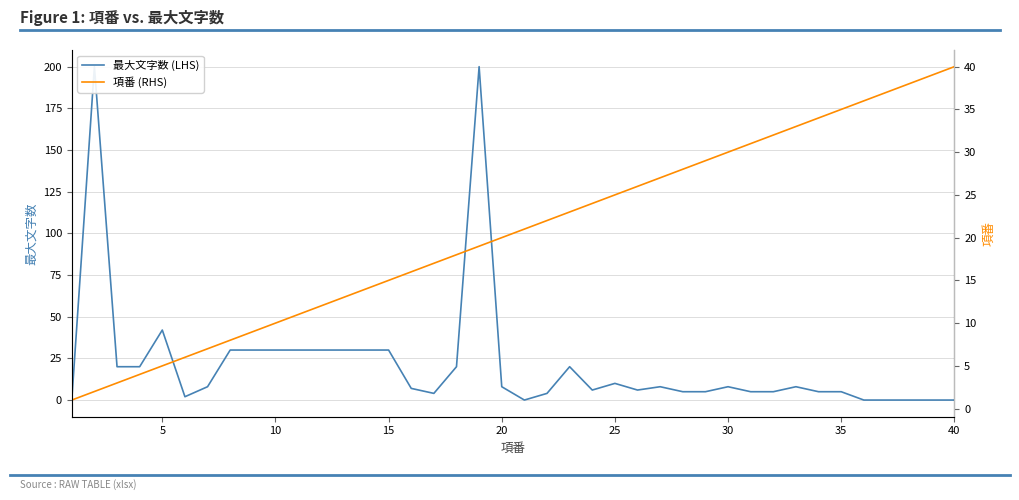

How many values in the 項番 (RHS) series exceed 21?

19